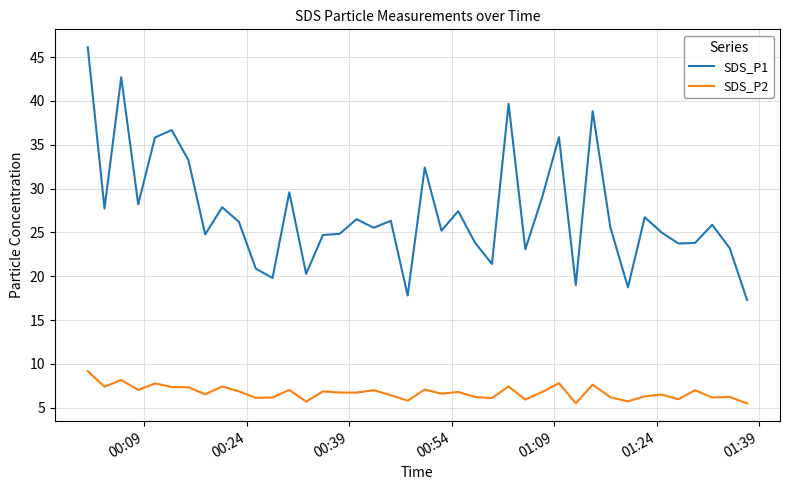

What is the difference between the second highest and second lowest values in the SDS_P2 series?

2.7